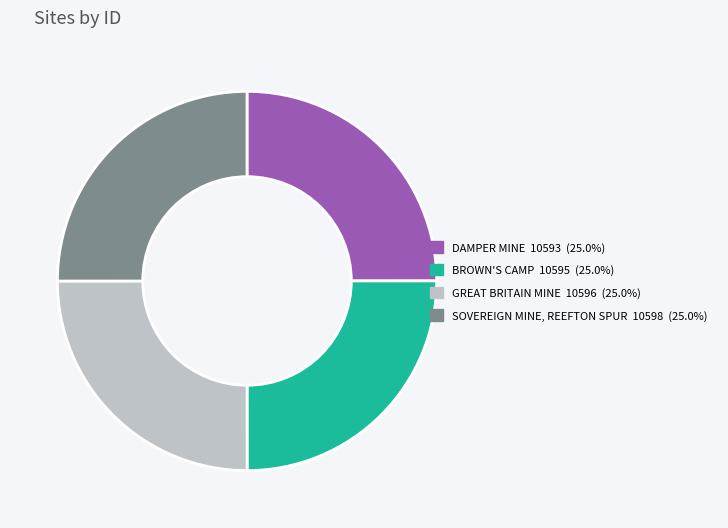

Is it true that BROWN'S CAMP is 25% of the pie?

True